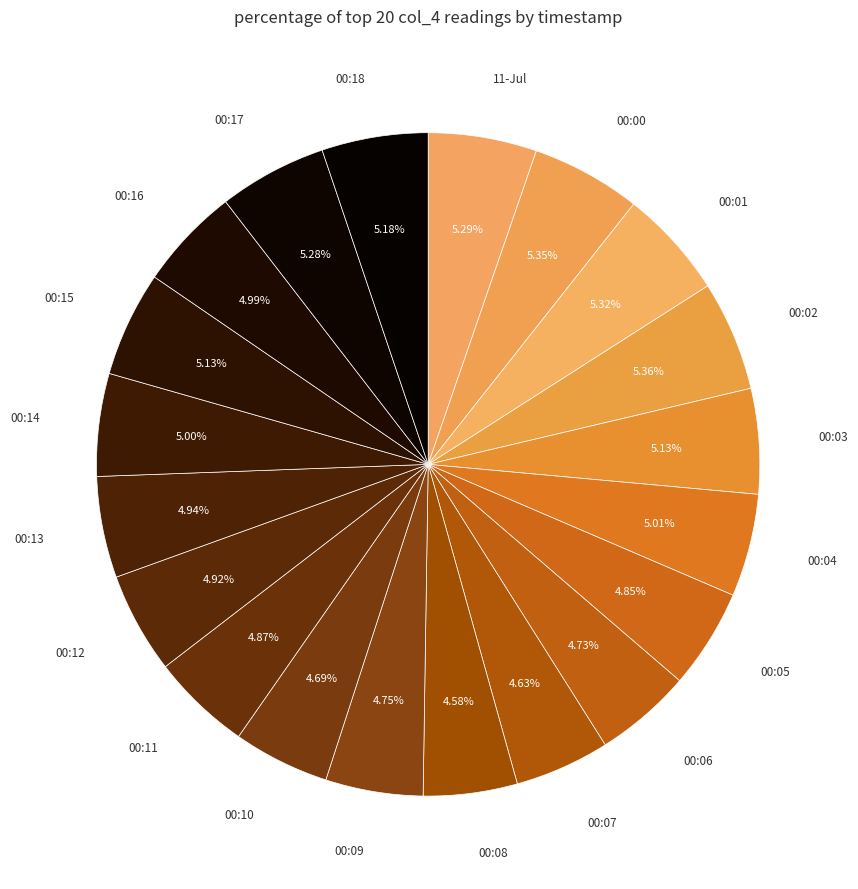

Is there a majority slice in this chart?

No